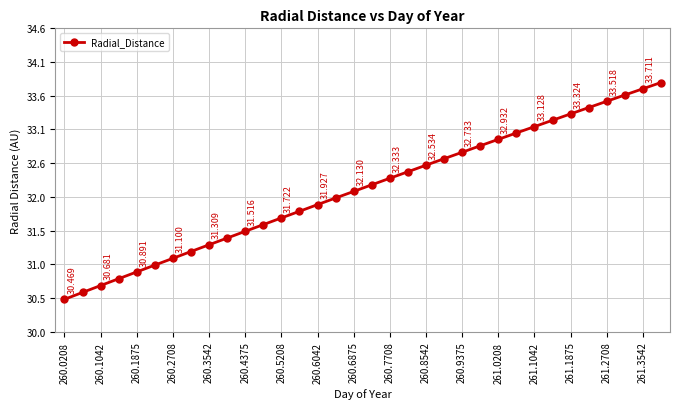

True or false: there are more than 2 points higher than both neighbors.

False